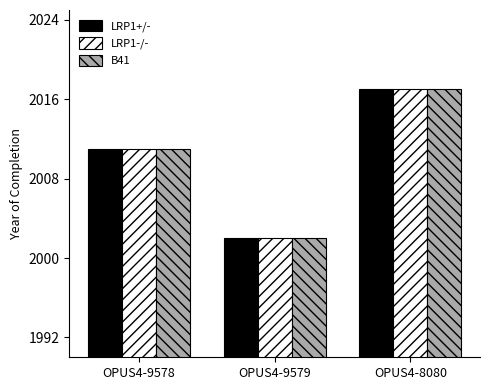

What position from the left is OPUS4-9579?

2